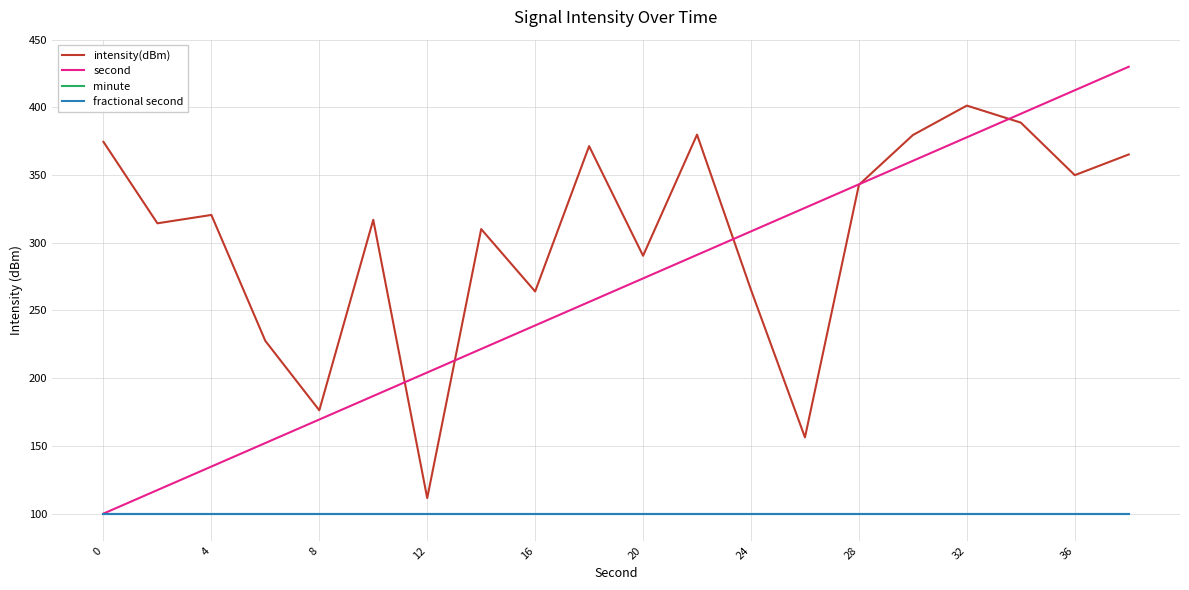

Does the chart have visible grid lines?

Yes